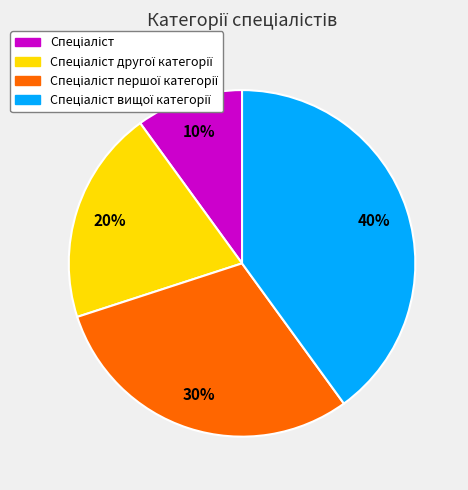

To the nearest percent, what is the difference between the largest and smallest slice percentages?

30%